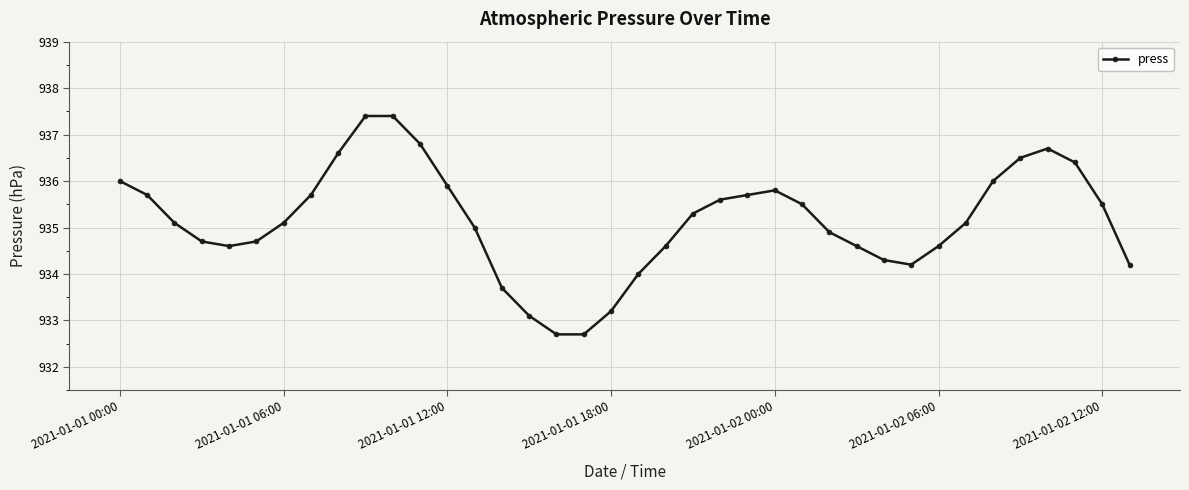

What is the value of the 13th point from the left?

935.9